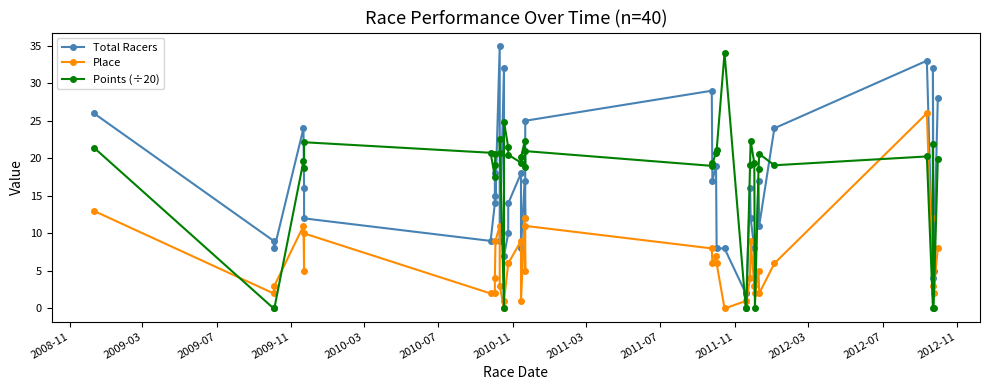

Reading right to left, list all the values displayed in this chart.

Total Racers: 28.0	5.0	32.0	4.0	33.0	24.0	11.0	17.0	4.0	8.0	12.0	16.0	2.0	2.0	8.0	8.0	19.0	17.0	29.0	25.0	12.0	17.0	8.0	18.0	14.0	10.0	7.0	32.0	9.0	35.0	15.0	18.0	14.0	9.0	12.0	16.0	24.0	8.0	9.0	26.0
Place: 8.0	2.0	12.0	3.0	26.0	6.0	2.0	5.0	2.0	3.0	9.0	4.0	1.0	1.0	0.0	6.0	7.0	6.0	8.0	11.0	5.0	12.0	1.0	9.0	6.0	6.0	1.0	0.0	3.0	11.0	9.0	4.0	2.0	2.0	10.0	5.0	11.0	3.0	2.0	13.0
Points (÷20): 19.9	0.0	21.9	0.0	20.2	19.1	20.6	18.6	0.0	19.4	22.3	19.1	0.0	0.0	34.0	21.1	20.8	19.3	19.0	21.0	18.8	22.2	20.1	19.4	20.5	21.5	24.9	0.0	22.6	20.7	20.5	19.1	17.5	20.7	22.1	18.7	19.6	0.0	0.0	21.4